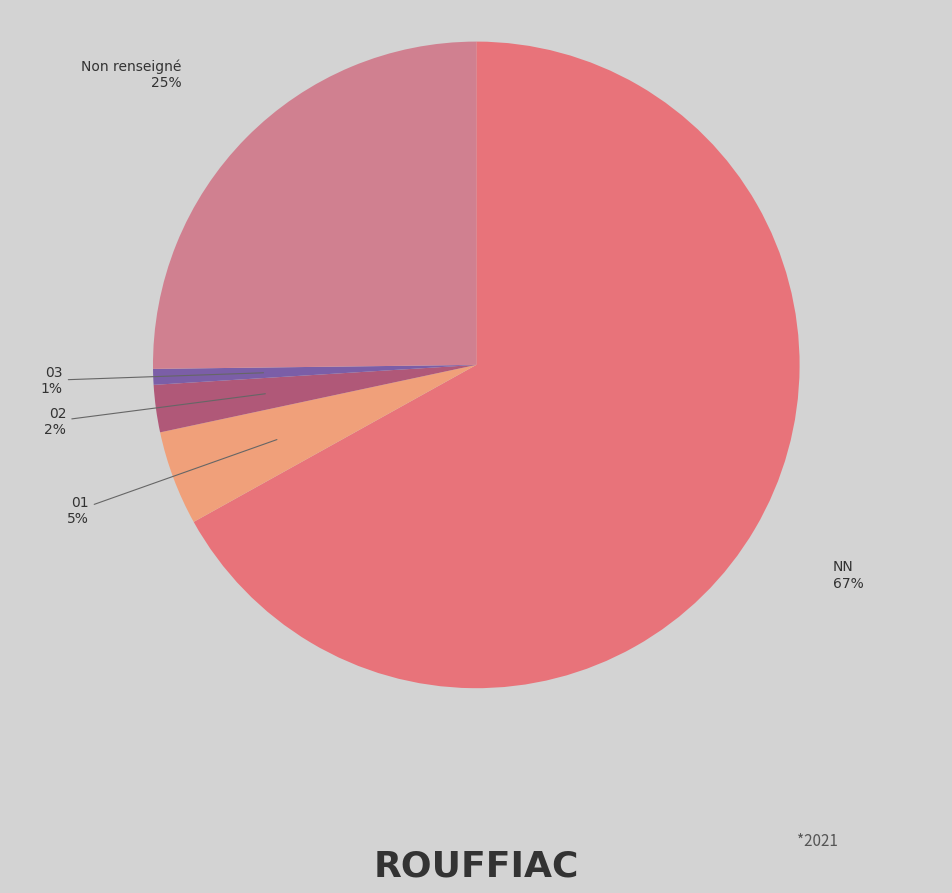

Is it true that 02 is 14% of the pie?

False